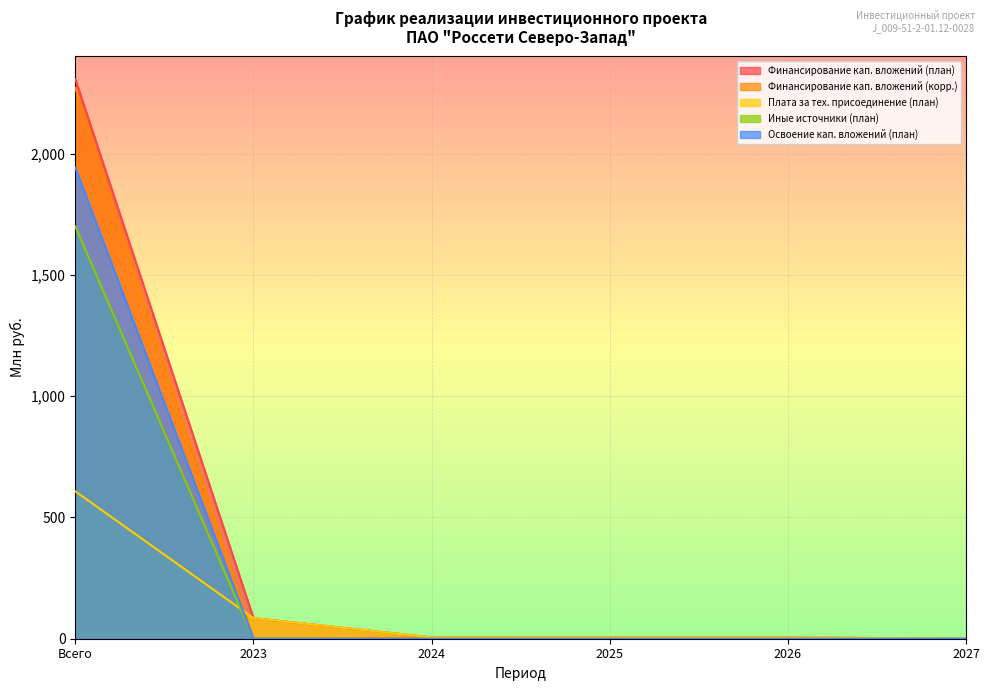

True or false: Плата за тех. присоединение (план) and Финансирование кап. вложений (план) intersect in this chart.

False